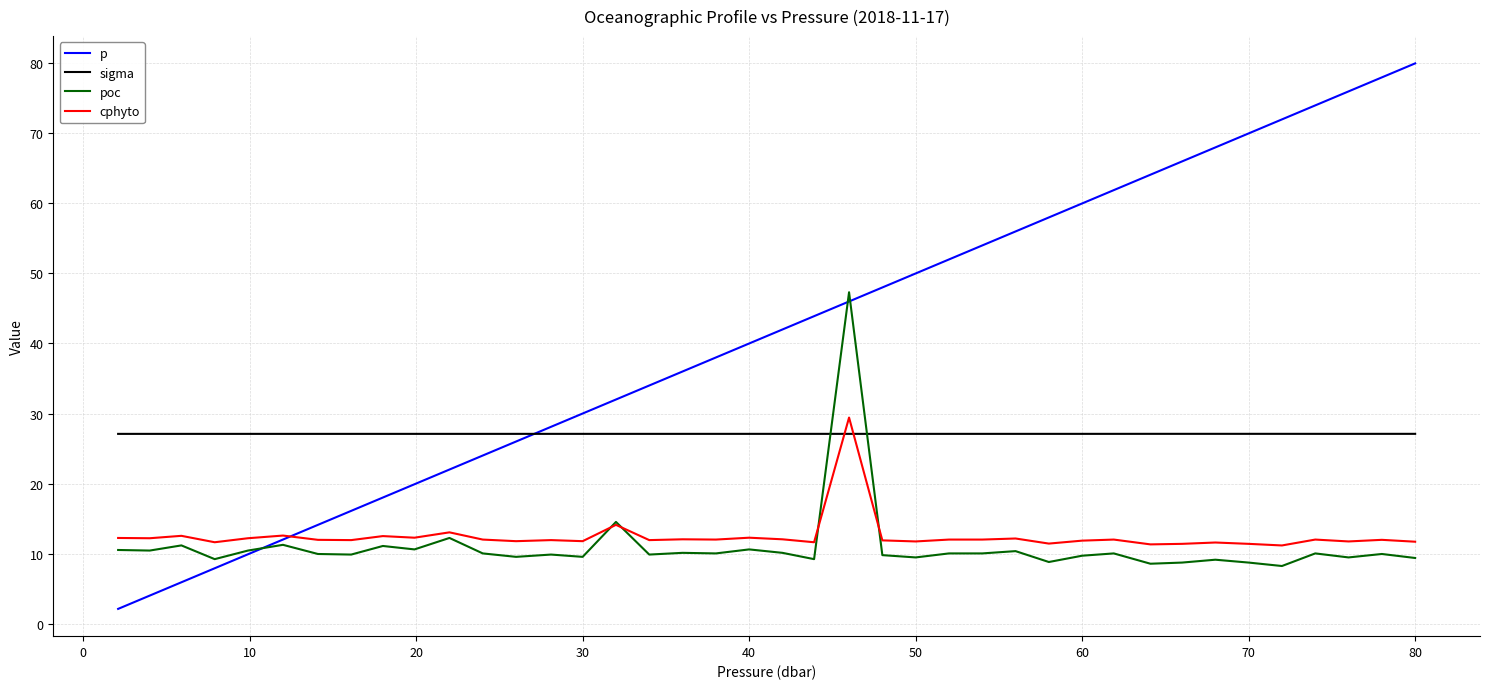

Which series ends up on top after the final intersection of sigma and cphyto?

sigma